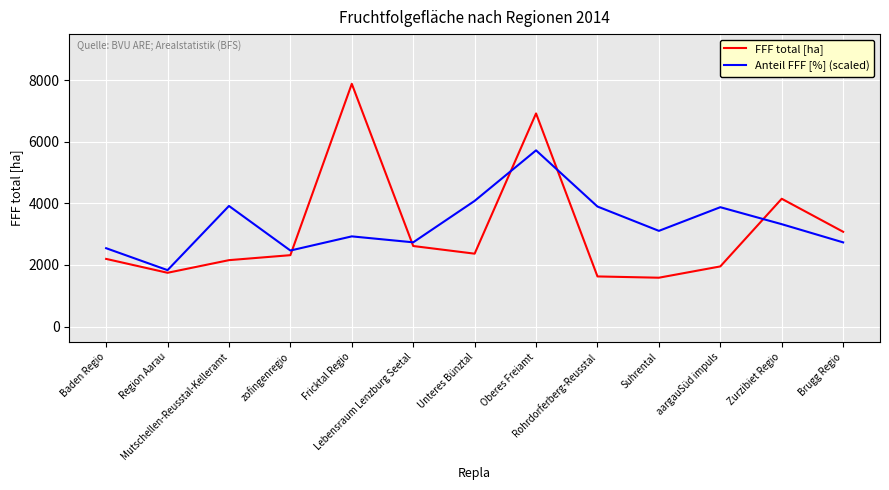

What is the difference between the highest and lowest values at Unteres Bünztal?

1714.9